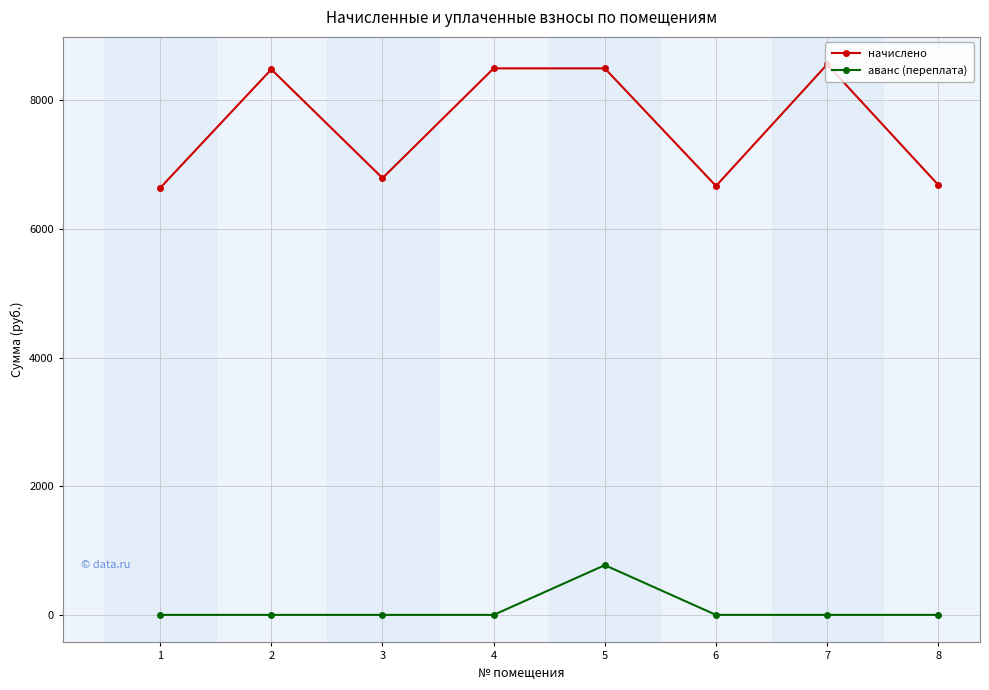

What is the maximum value for начислено?

8555.5